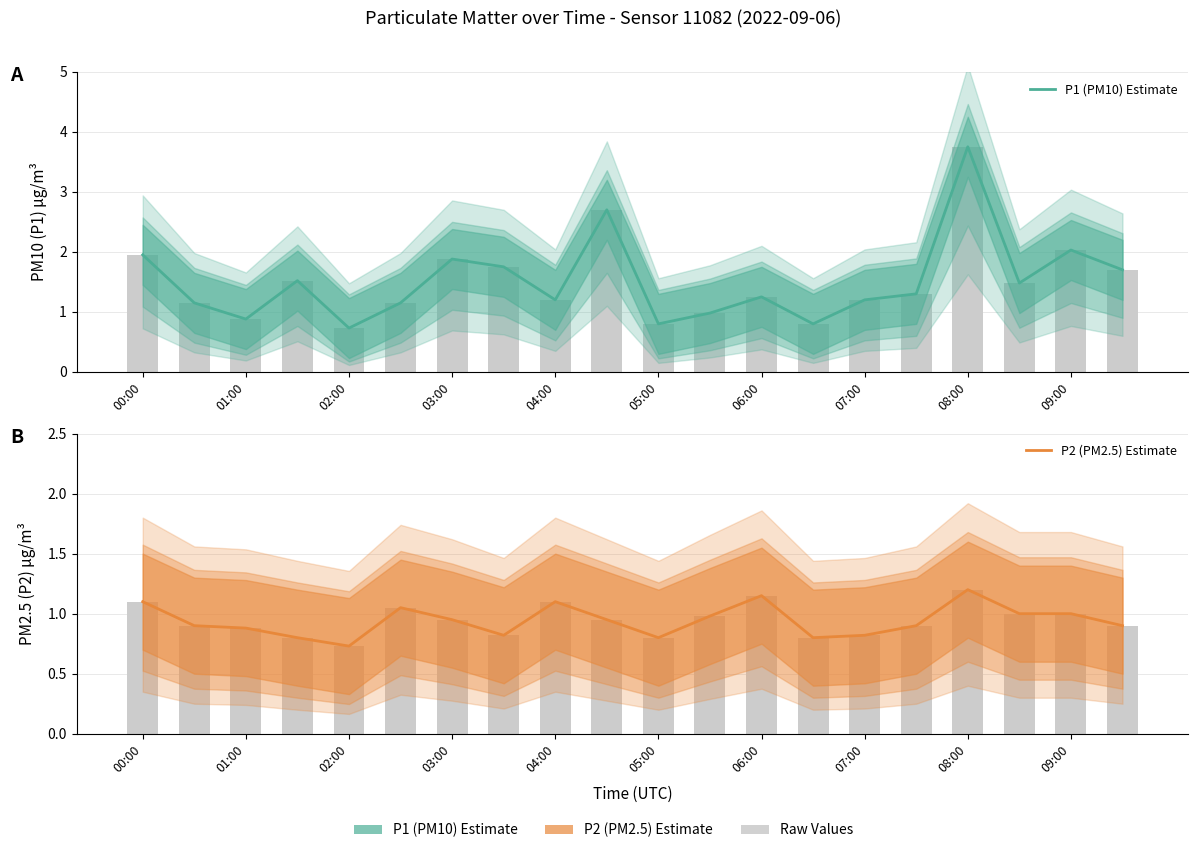

At 13, list the series in order from largest to smallest.

P1 (PM10) Estimate, P2 (PM2.5) Estimate